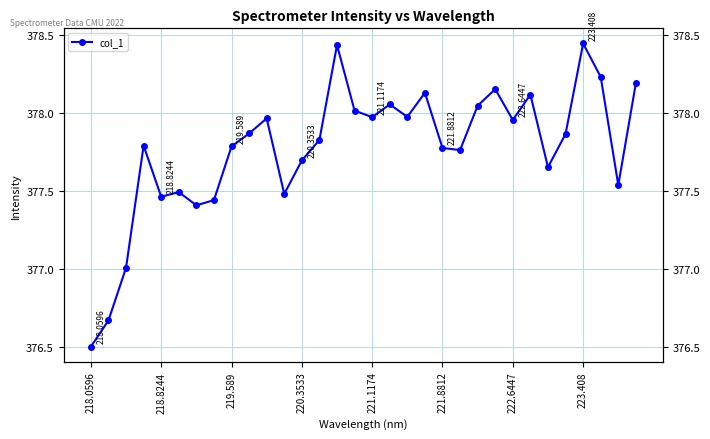

What is the difference between the values at 31 and 14?

0.2